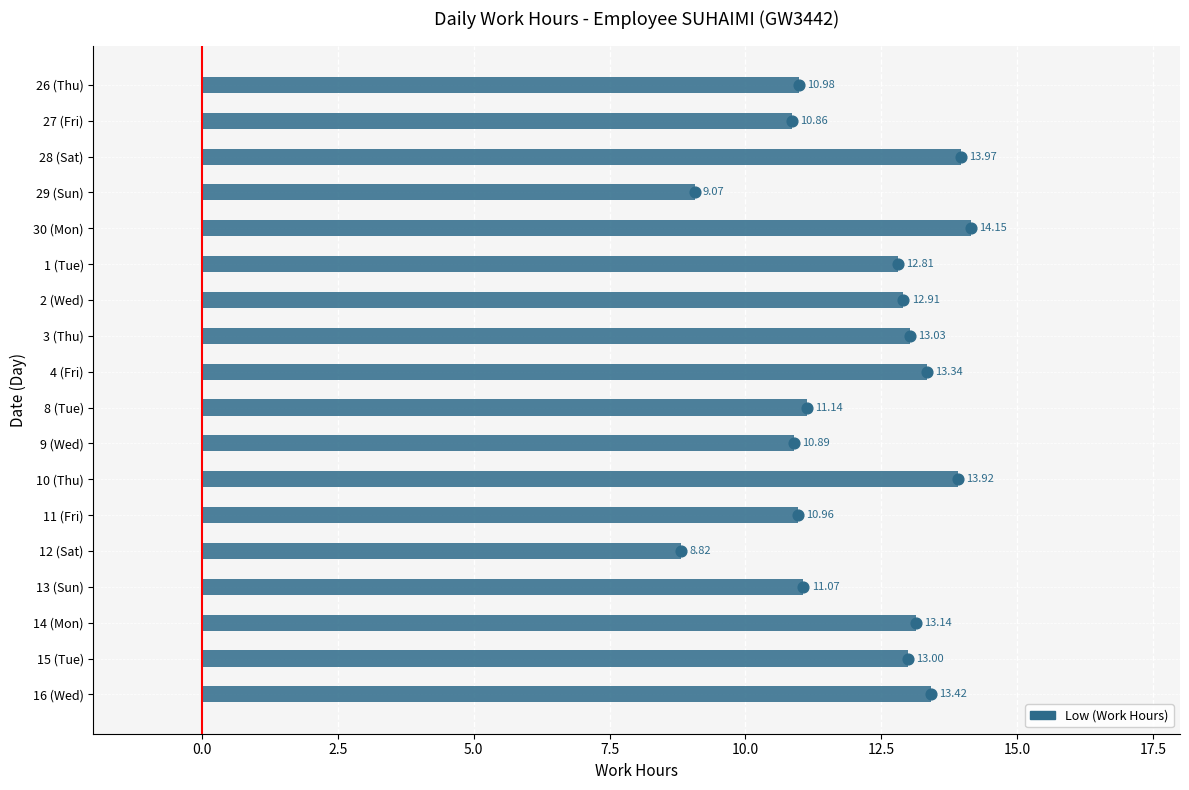

Between 3 (Thu) and 11 (Fri), which is larger?

3 (Thu)